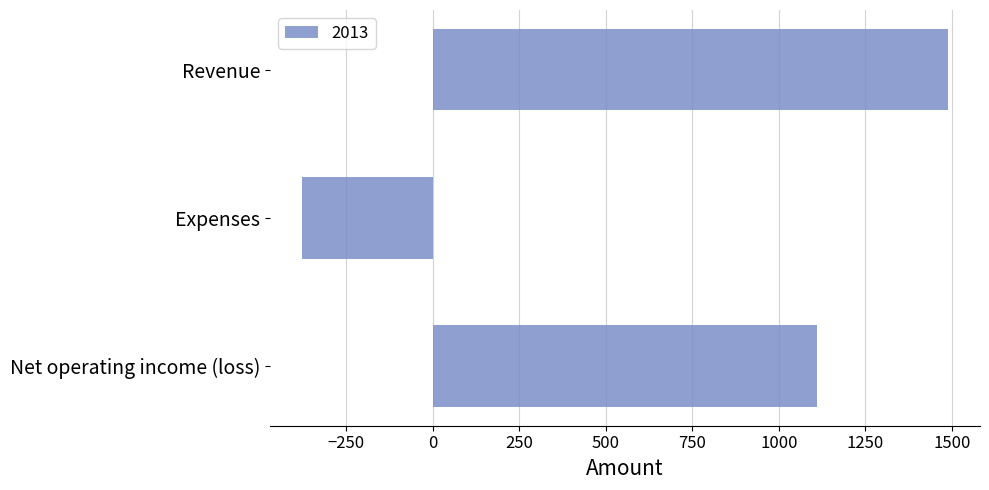

At which category does the chart reach its minimum across all series?

Expenses